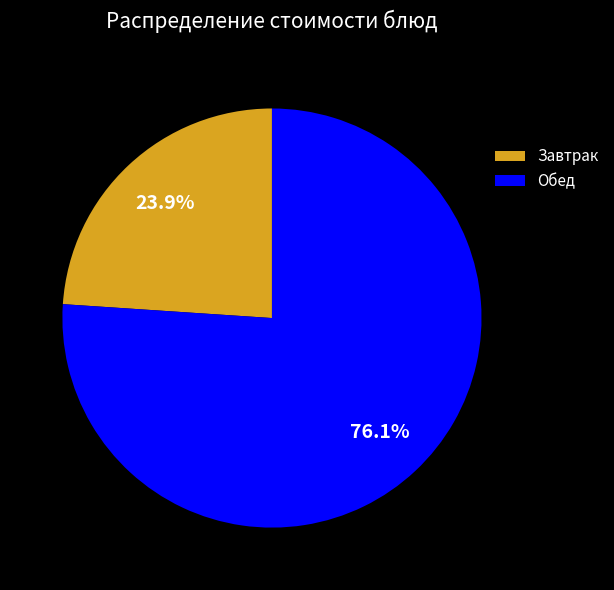

Is there any slice that represents more than half of the pie?

Yes